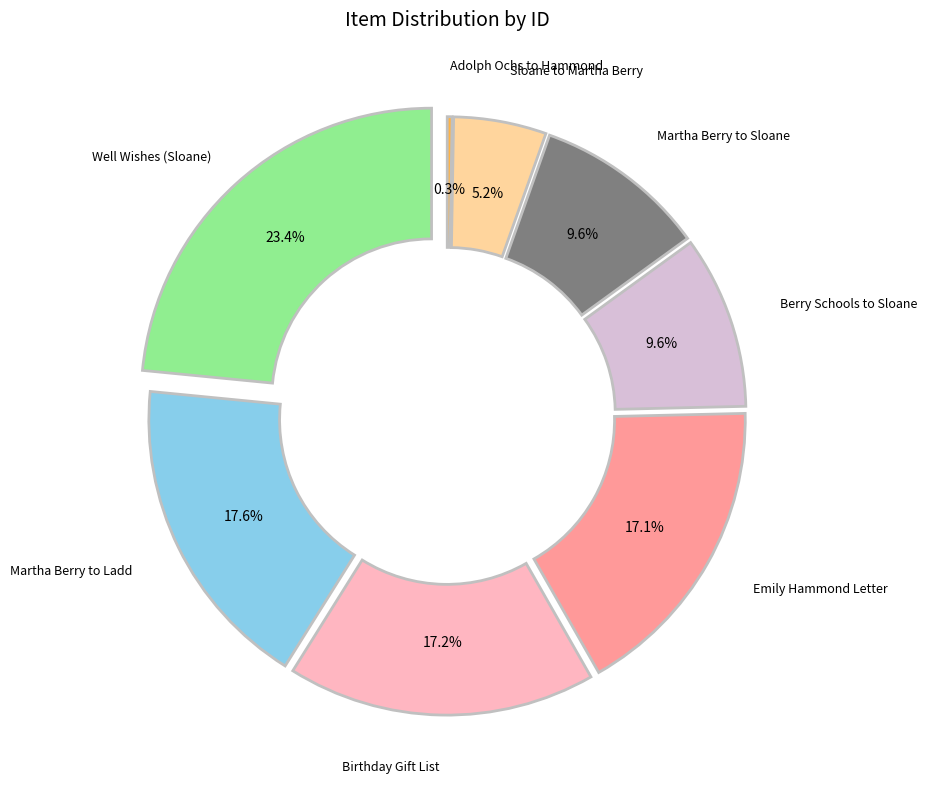

To the nearest percent, what is the combined percentage of Letter to Martha Berry from Henry T. Sloane and Birthday Luncheon Gift List?

22%